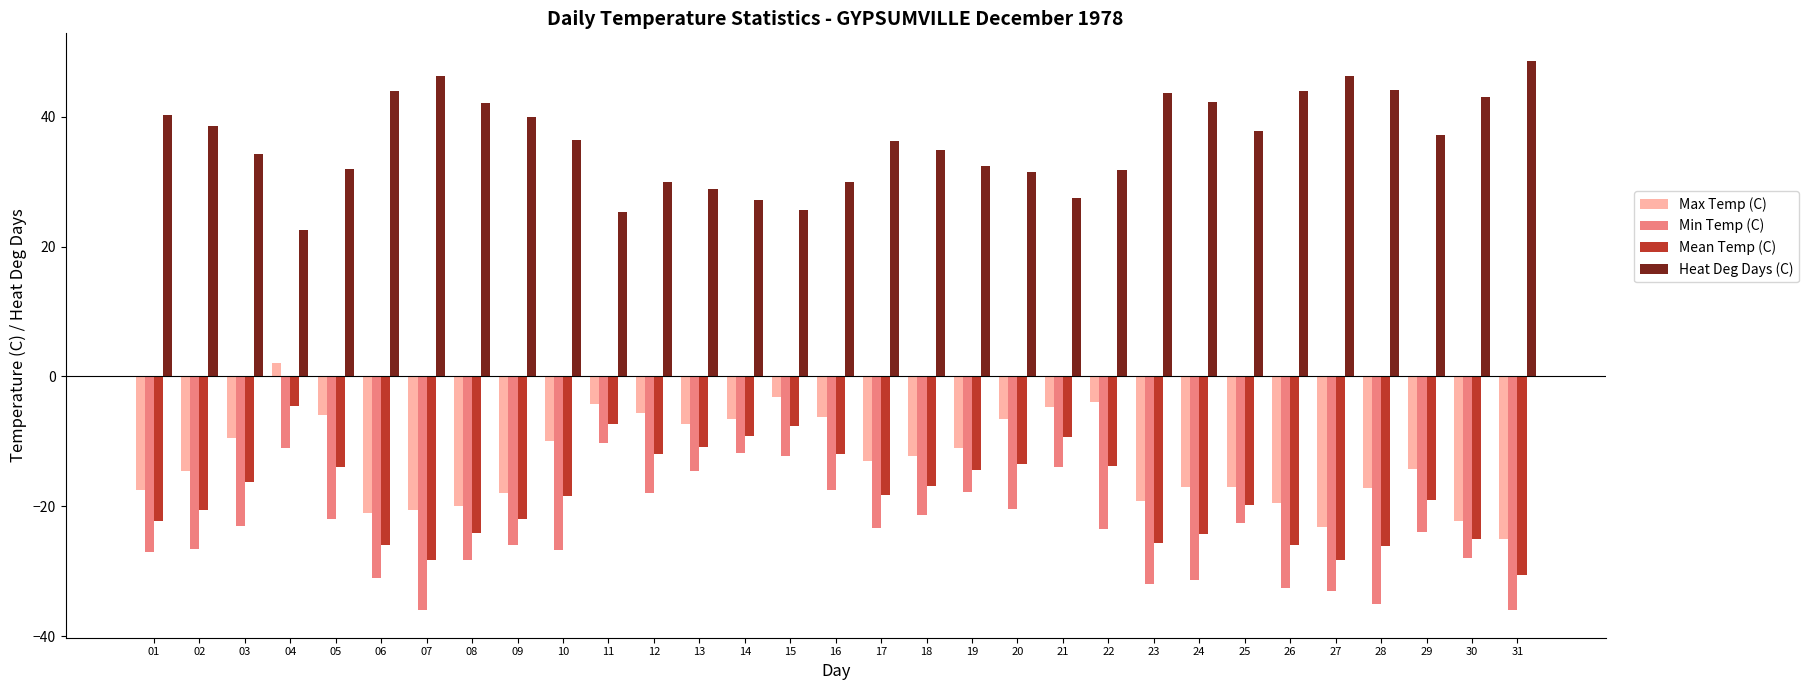

Which label corresponds to the largest value in the chart?

31